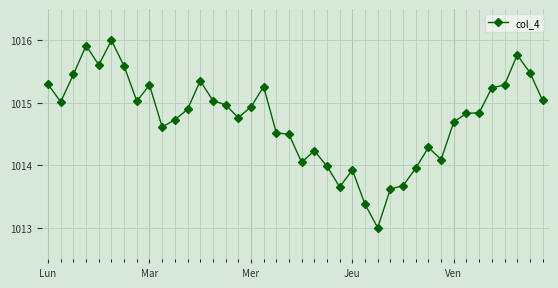

What is the greatest value displayed?

1016.0